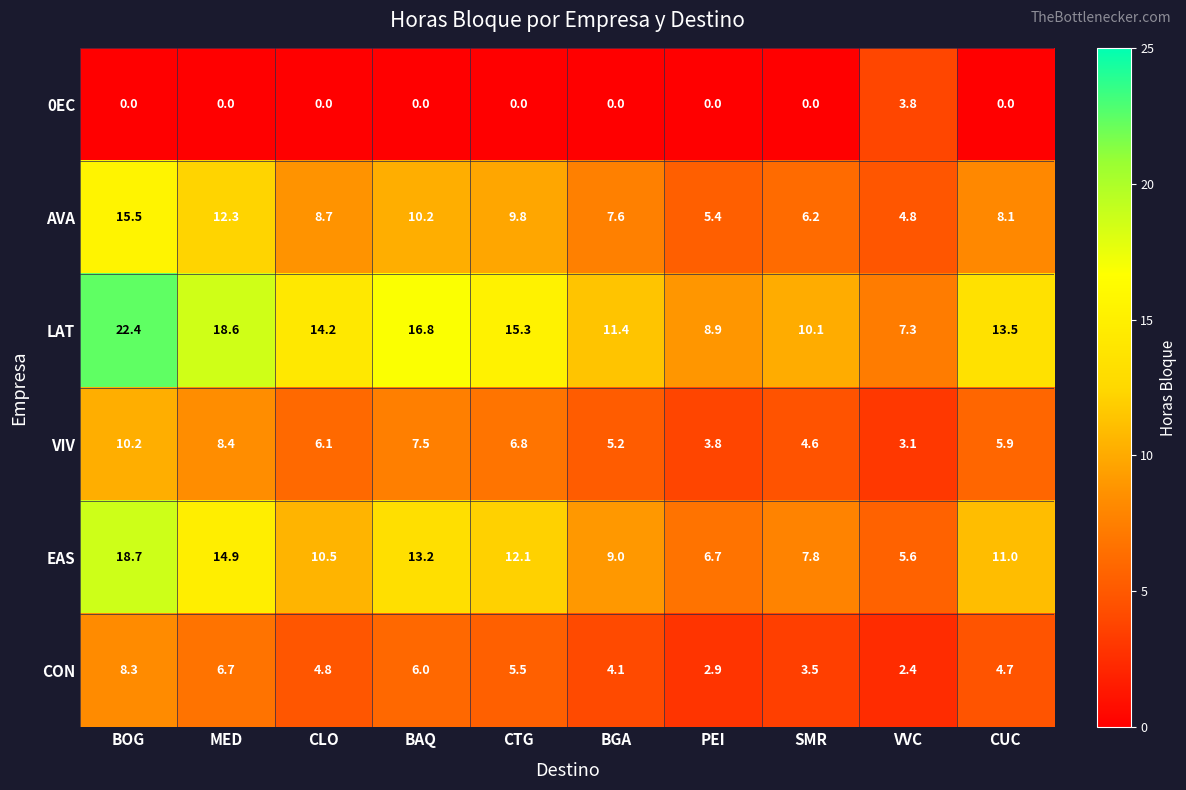

Which series has the largest total across all categories?

LAT